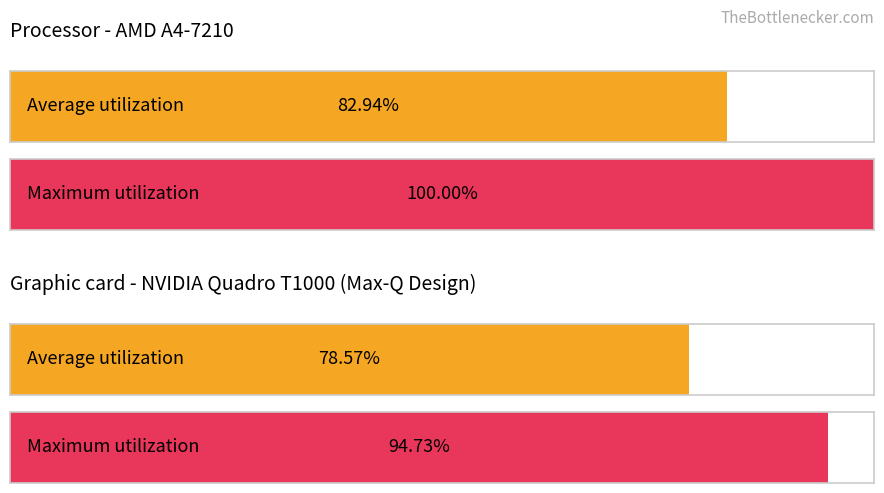

What is the difference between the maximum and second lowest values in the Average utilization series?

0.1